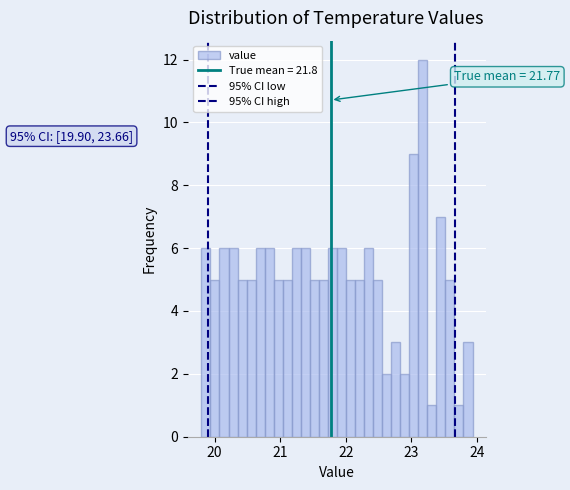

Read against the x-axis, roughly where is the centre of the tallest bar?

23.2